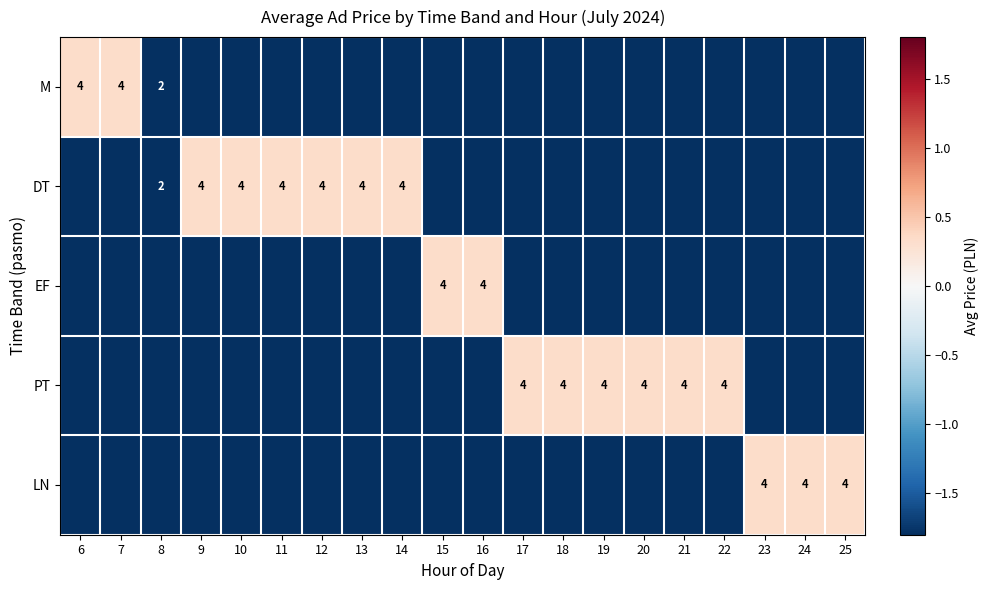

Is it true that PT equals 4.0 at 21?

True